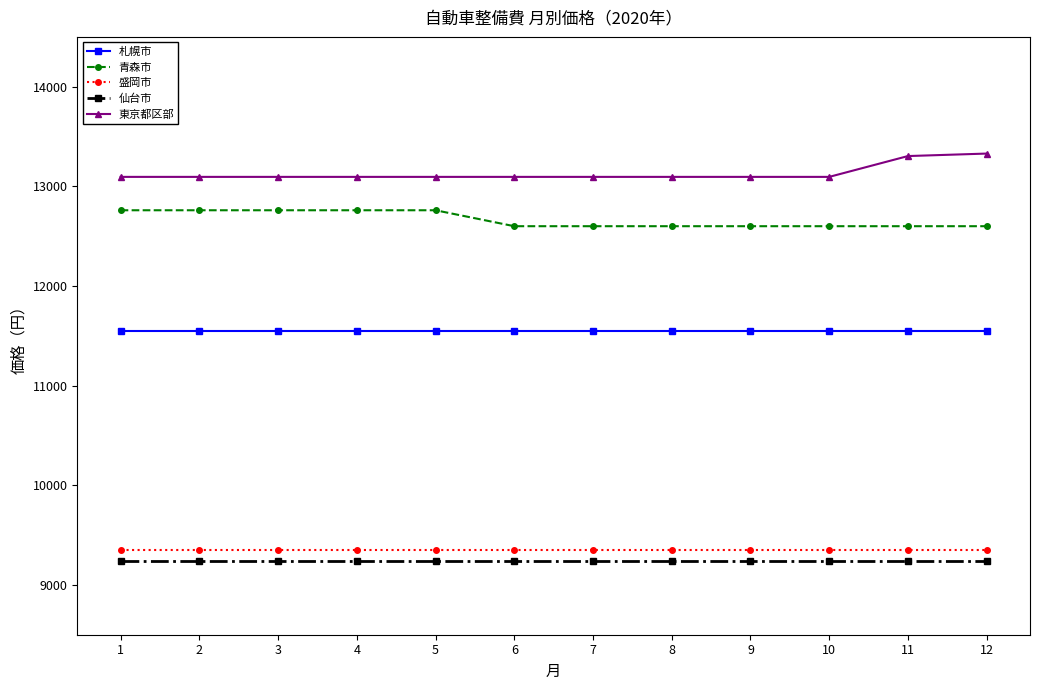

Is it true that 仙台市 equals 9240 at 8?

True